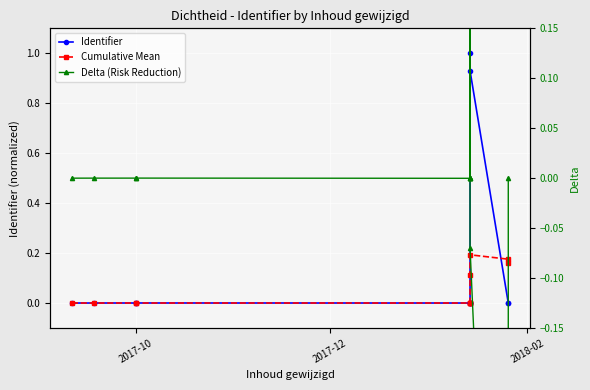

What is the maximum value for Cumulative Mean?

0.2